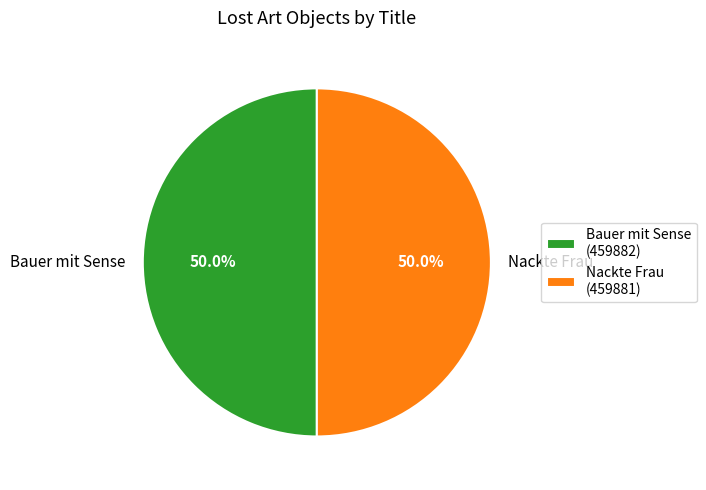

What percentage do Nackte Frau and Bauer mit Sense together represent?

100.0%